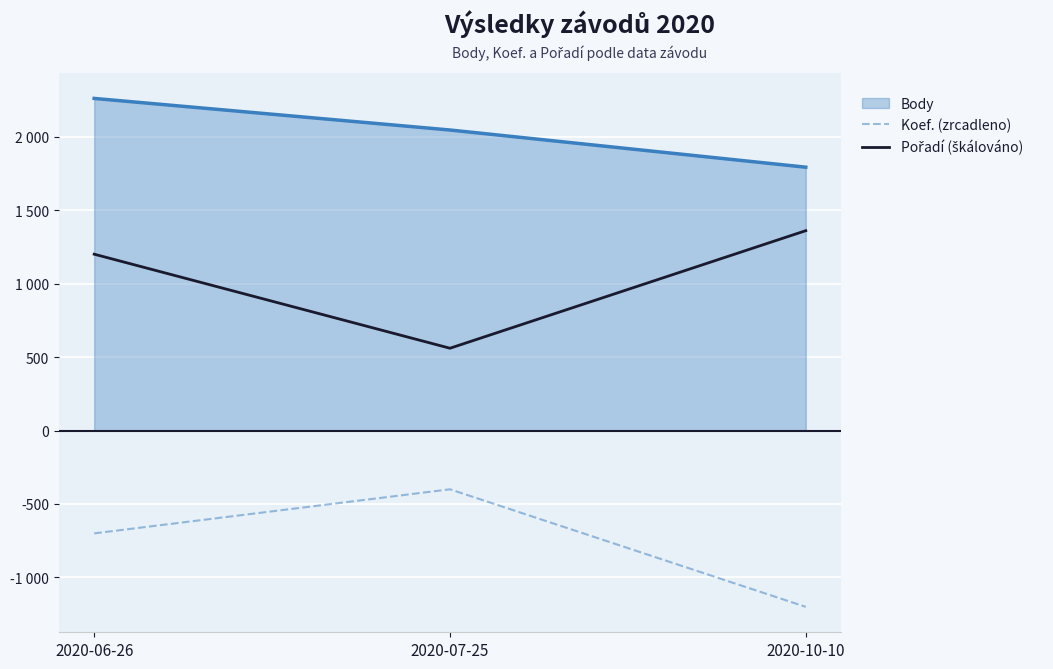

Is this an area chart (filled region under the line)?

Yes